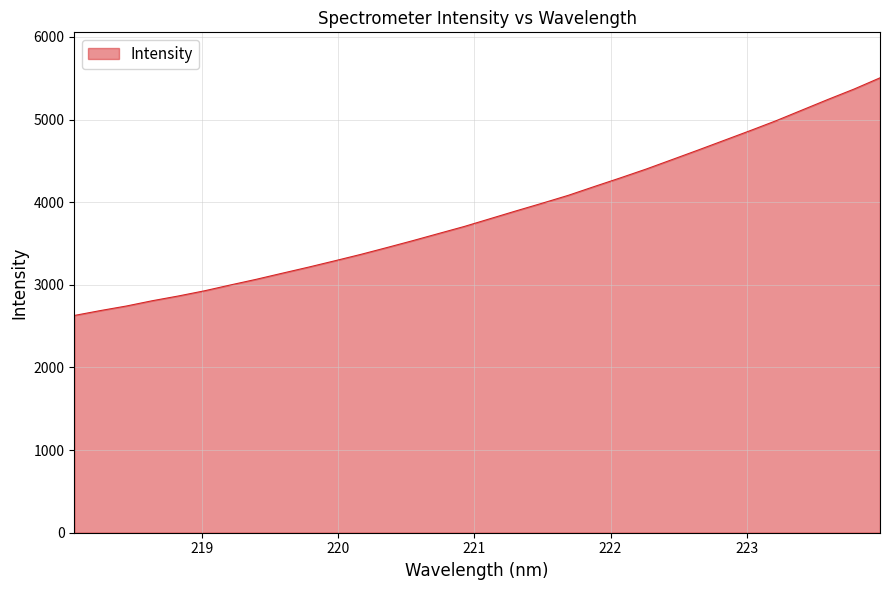

What is the greatest value displayed?

5504.8